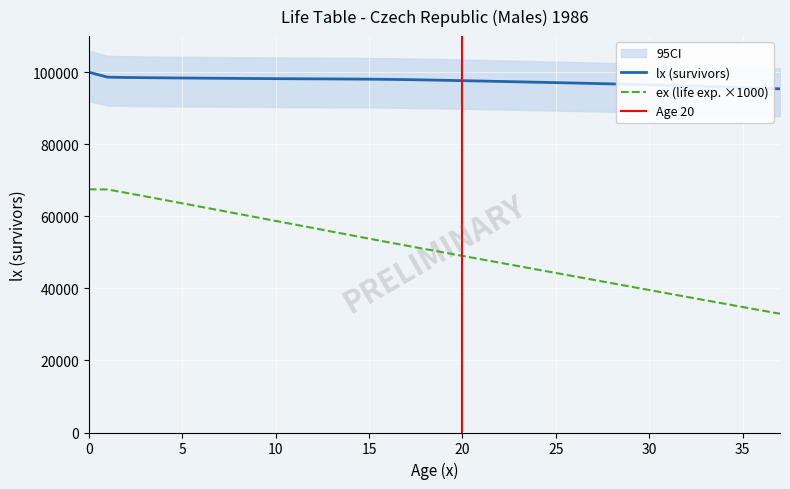

List the series in order of their peak value, highest first.

lx, ex